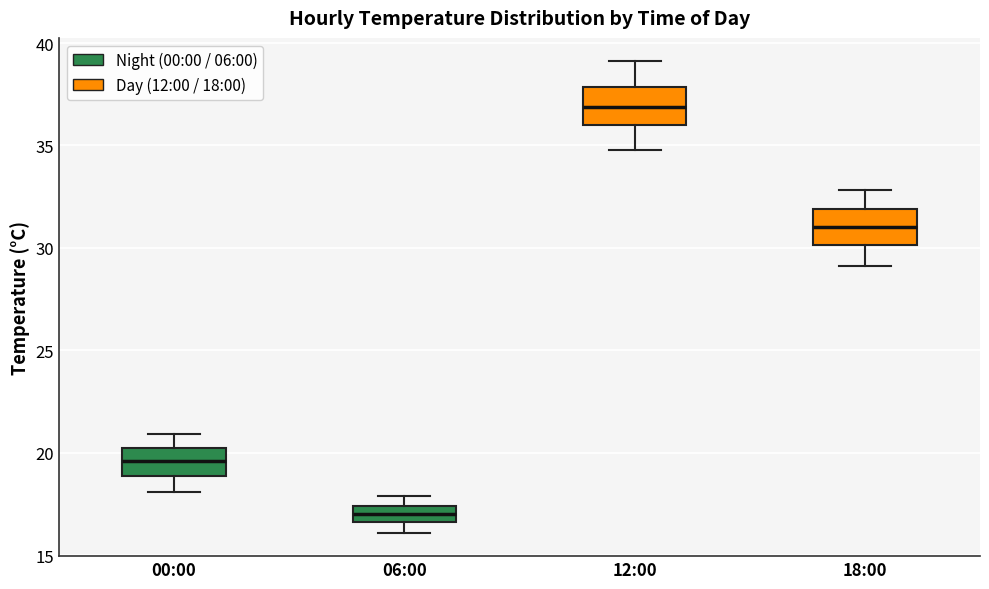

Where does the lower whisker of the box for 18:00 end on the y-axis? The values are not printed on the chart, so give them approximately, as read against the axis.

29.0